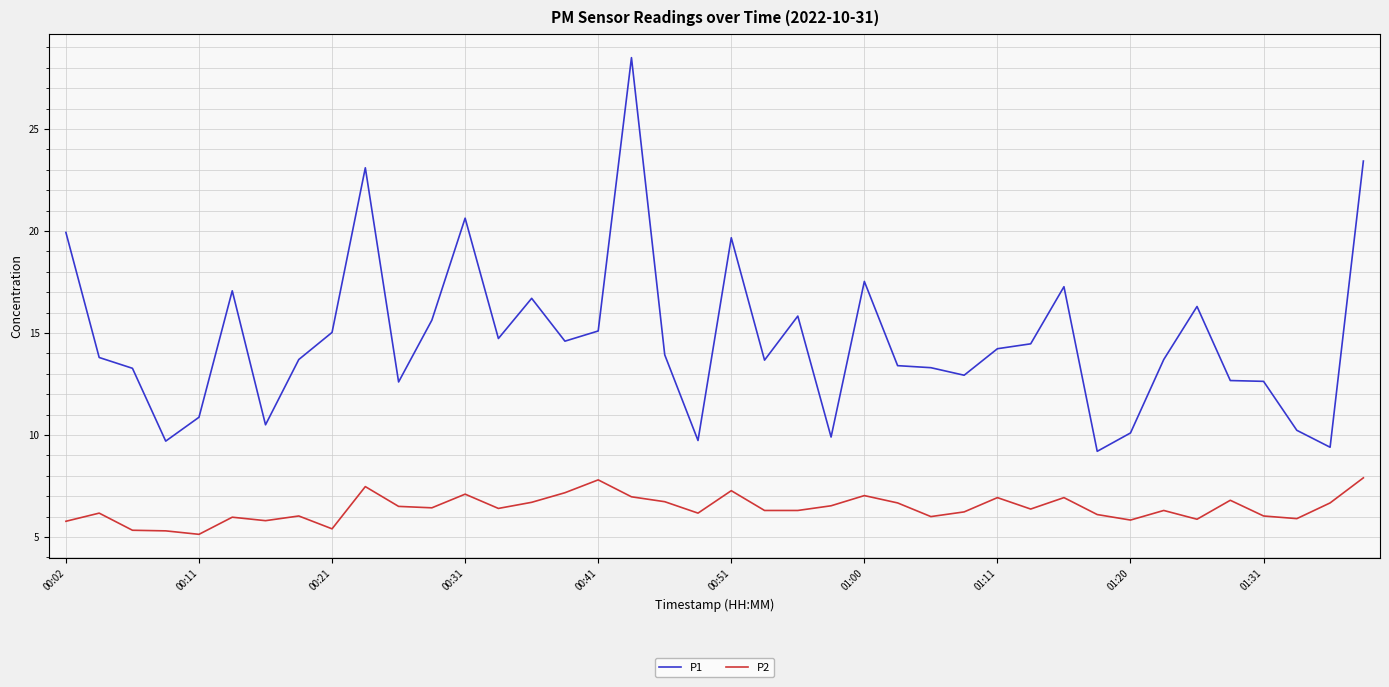

Which series has the largest total across all categories?

P1